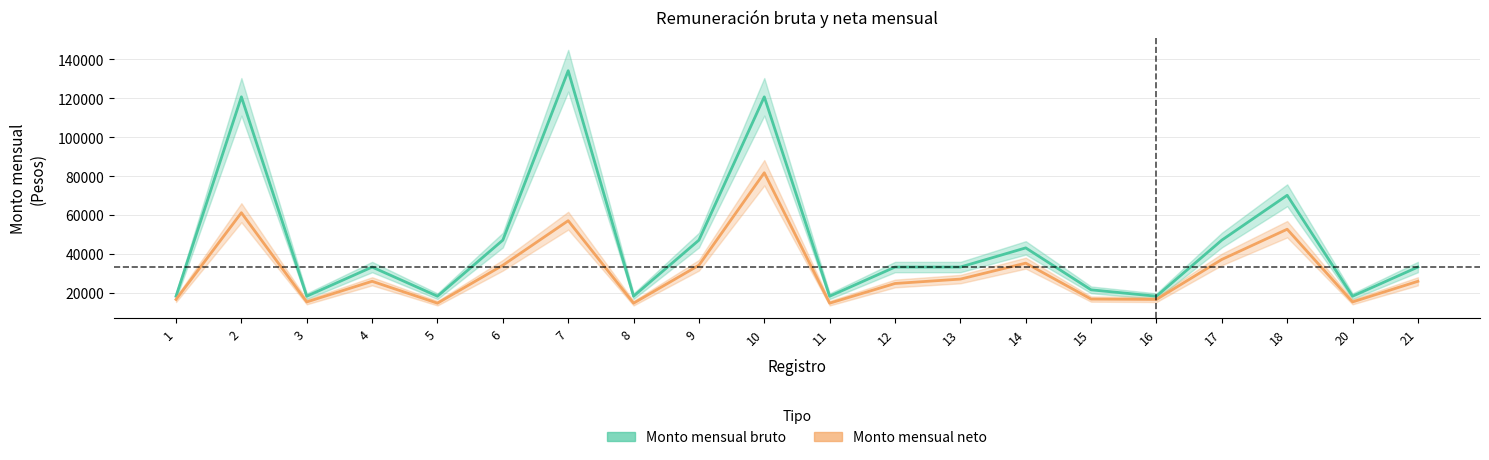

What are all the series names shown in the legend?

Monto mensual bruto, Monto mensual neto